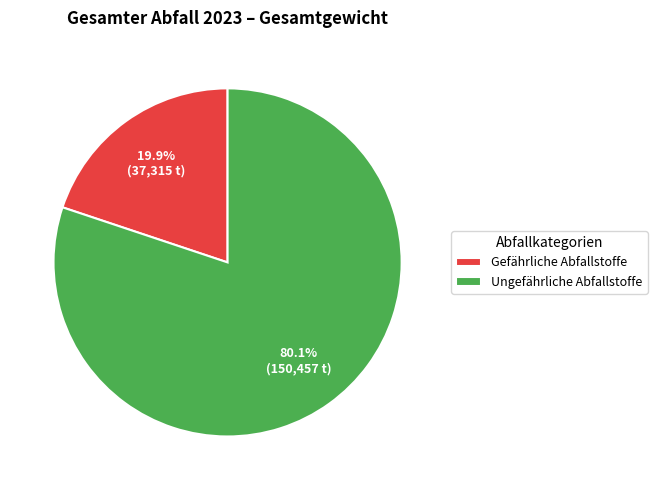

True or false: Gefährliche Abfallstoffe accounts for 6% of the total.

False